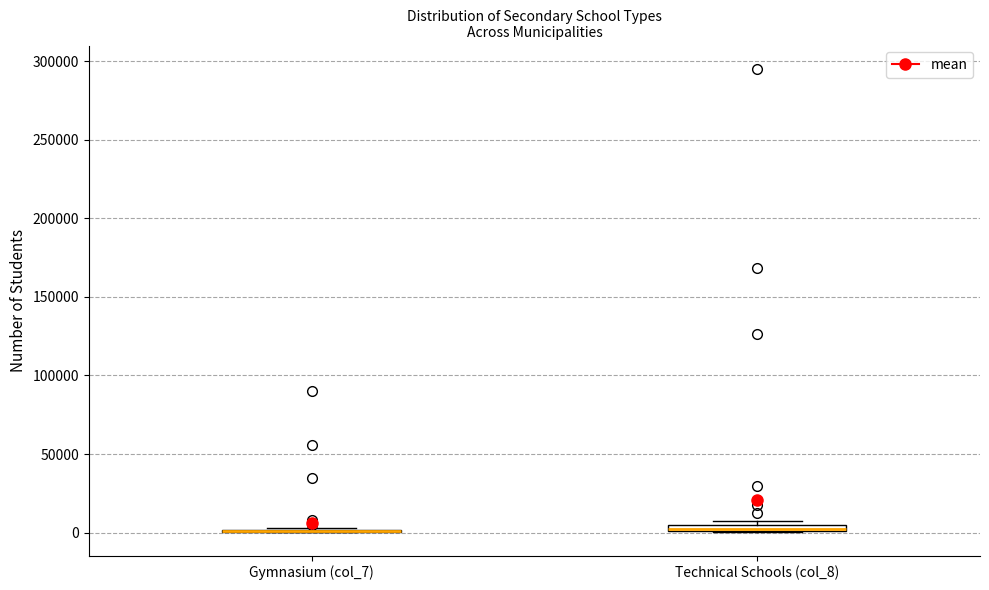

Where is the lower edge of the box for Technical Schools (col_8) on the y-axis? The values are not printed on the chart, so give them approximately, as read against the axis.

0